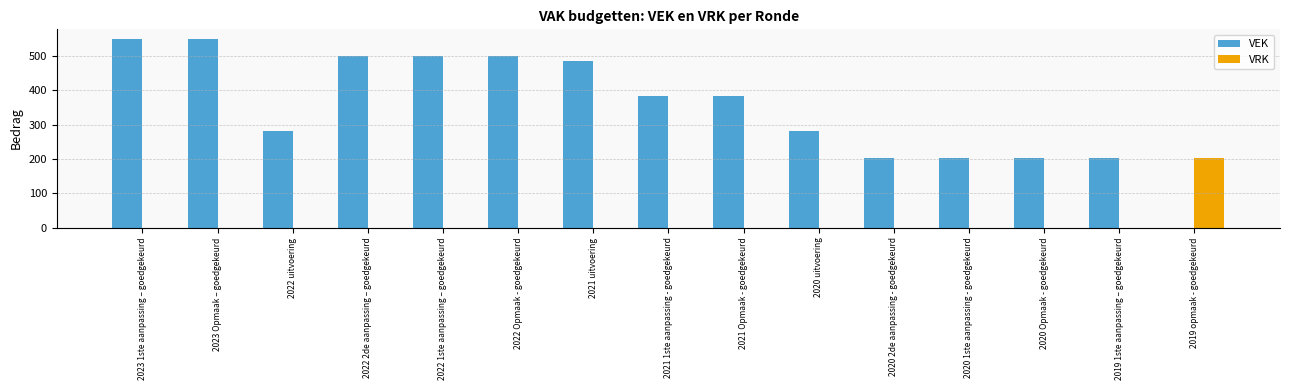

Which category has the highest value in the VRK series?

2019 opmaak - goedgekeurd